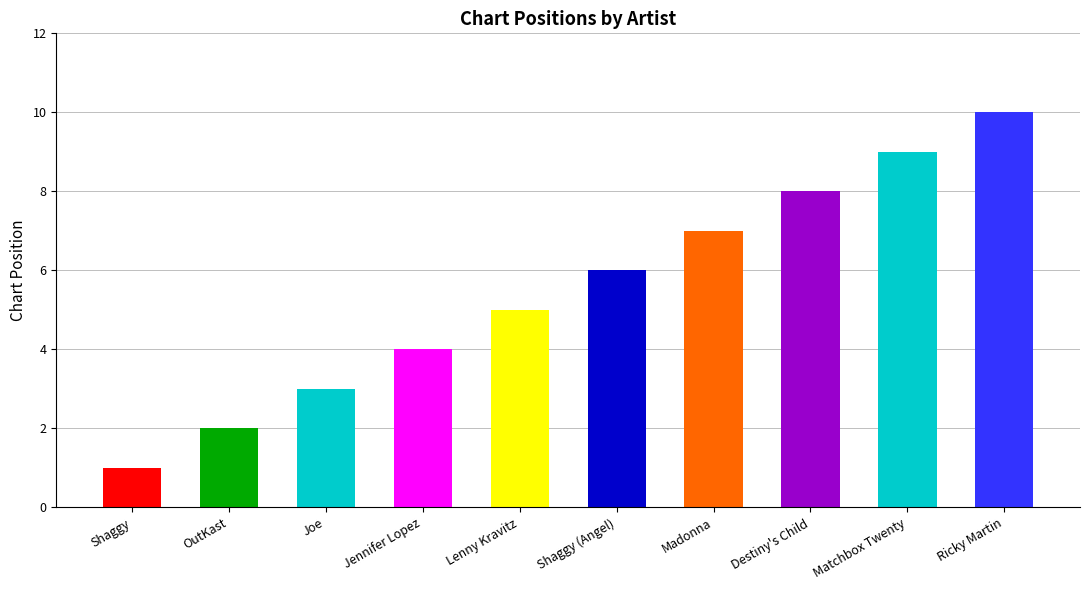

What is the change in value from Jennifer Lopez to Ricky Martin?

+6